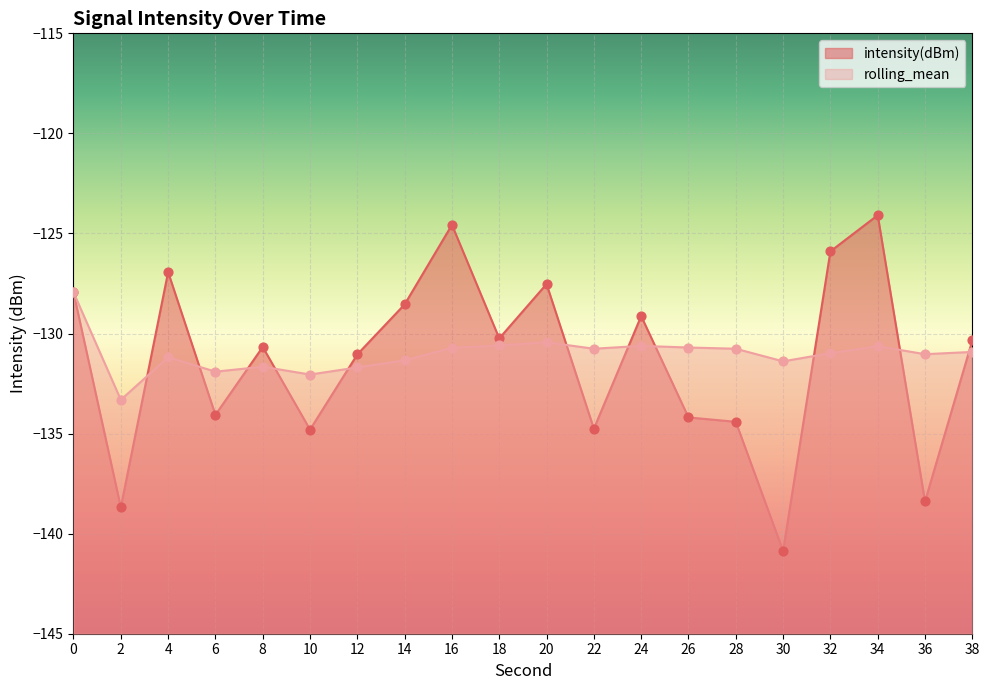

Which series contains the lowest Y value?

intensity(dBm)